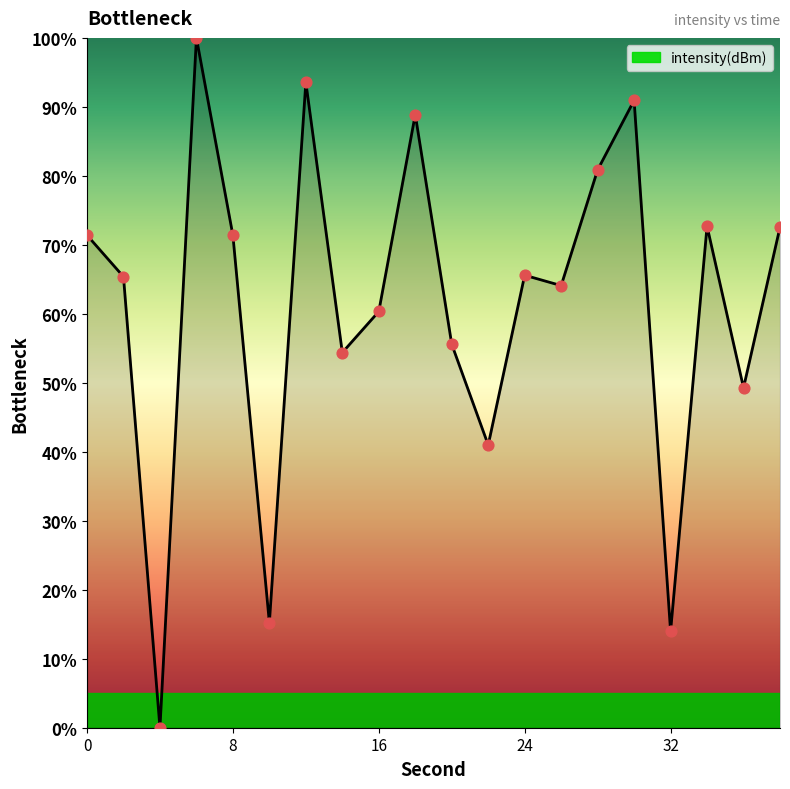

What is the greatest value displayed?

100.0